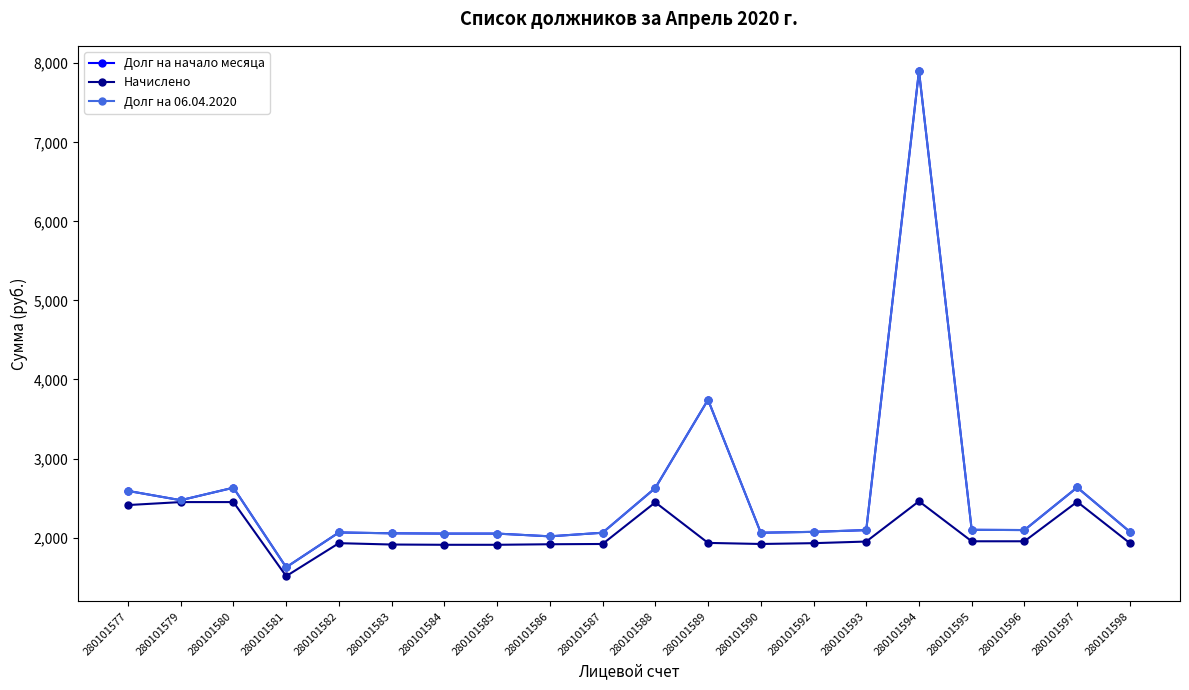

The value of Долг на 06.04.2020 at 280101580 is 2630.6. True or false?

True